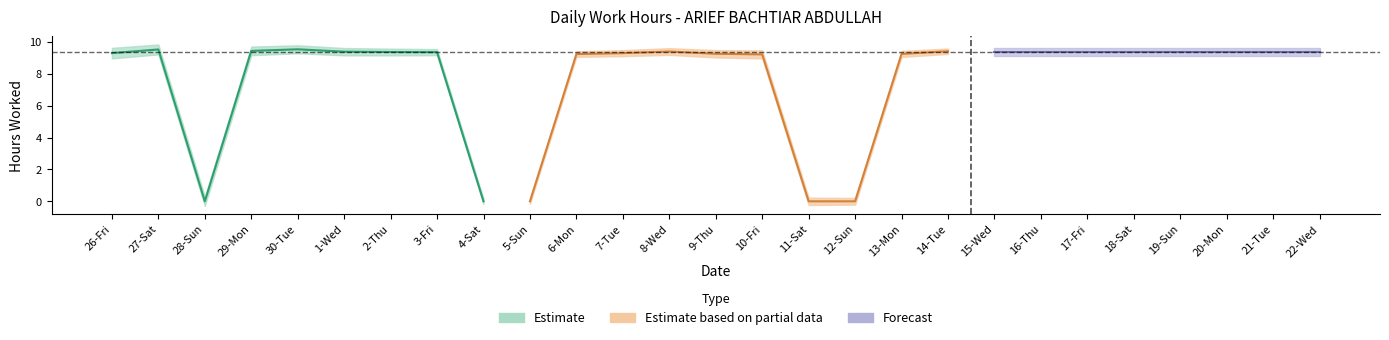

True or false: the data shows 9.2 at 17-Fri.

True